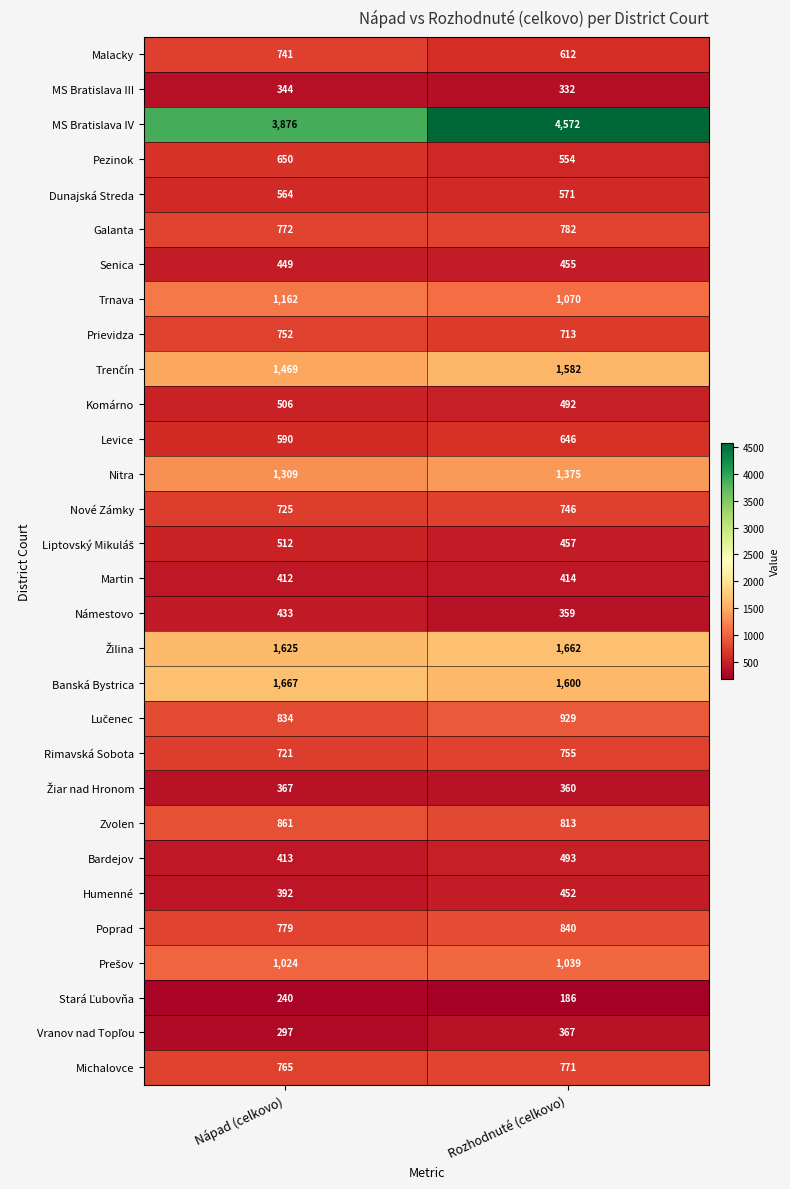

True or false: Galanta has a value of 782 at Rozhodnuté (celkovo).

True